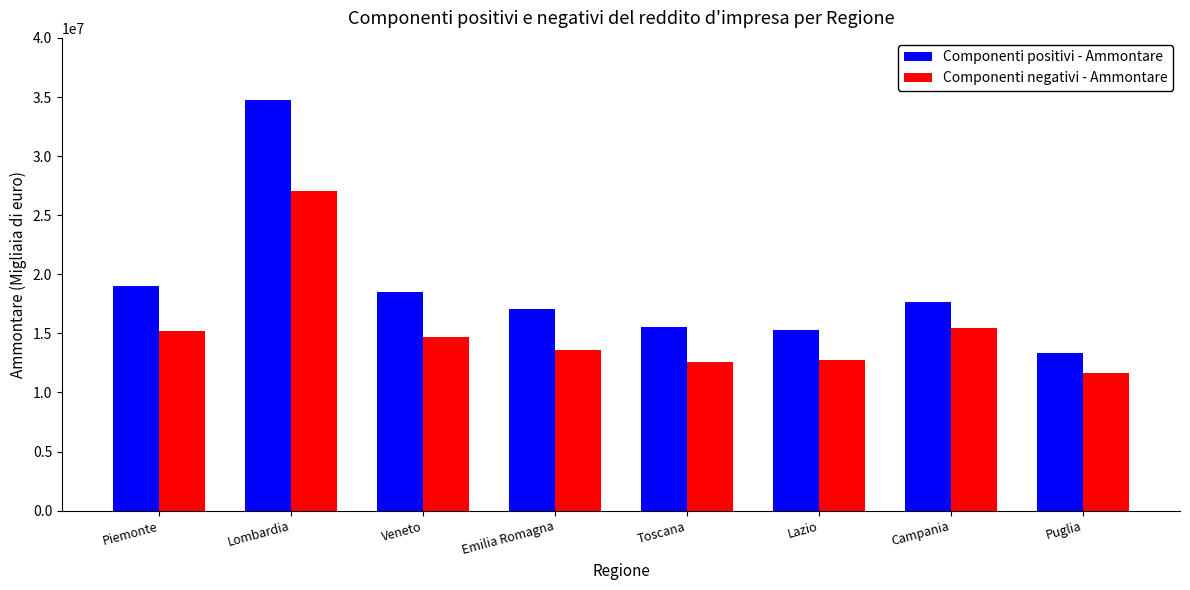

What are all the series names shown in the legend?

Componenti positivi - Ammontare, Componenti negativi - Ammontare